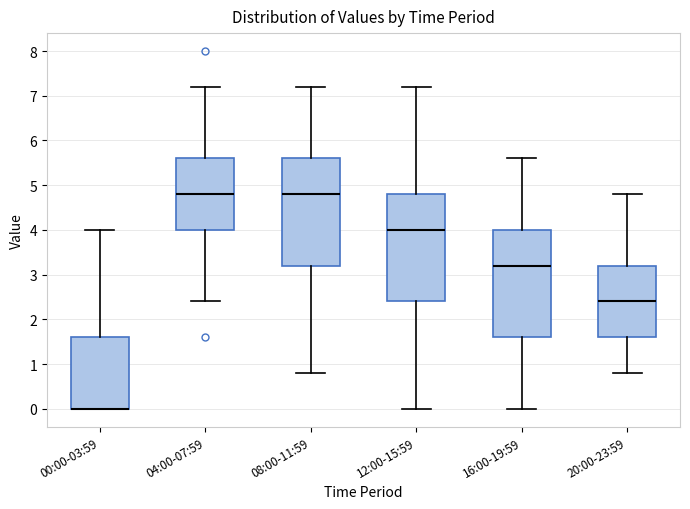

Where does the upper whisker of the box for 16:00-19:59 end on the y-axis? The values are not printed on the chart, so give them approximately, as read against the axis.

5.6